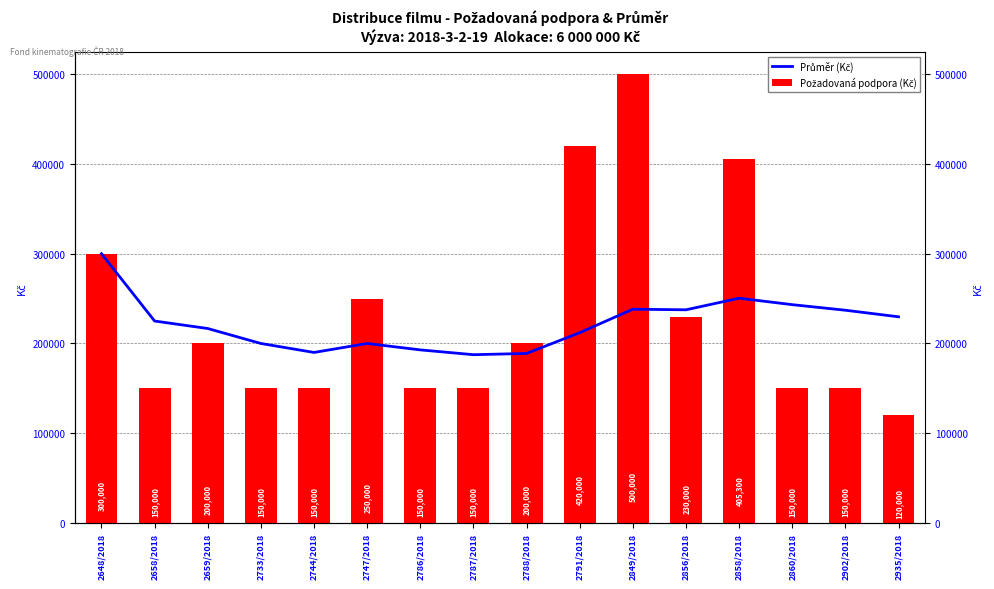

Rank the series by their average value, from highest to lowest.

Požadovaná podpora (Kč), Průměr (Kč)